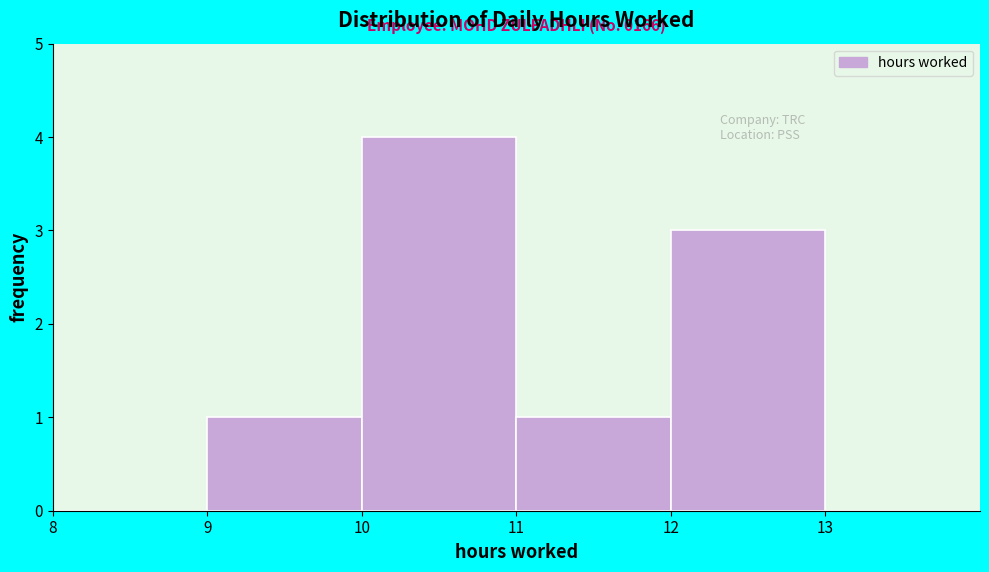

Which range on the x-axis has the tallest bar?

10 to 11